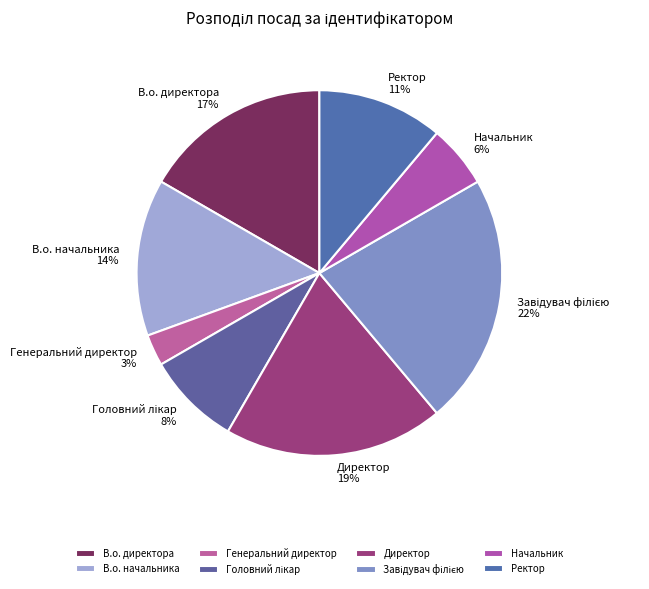

How many segments does this pie chart have?

8